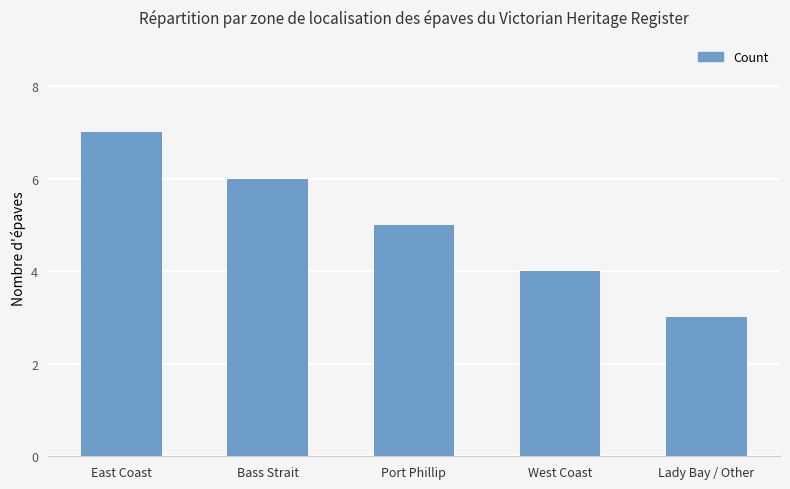

What is the minimum value shown in the chart?

3